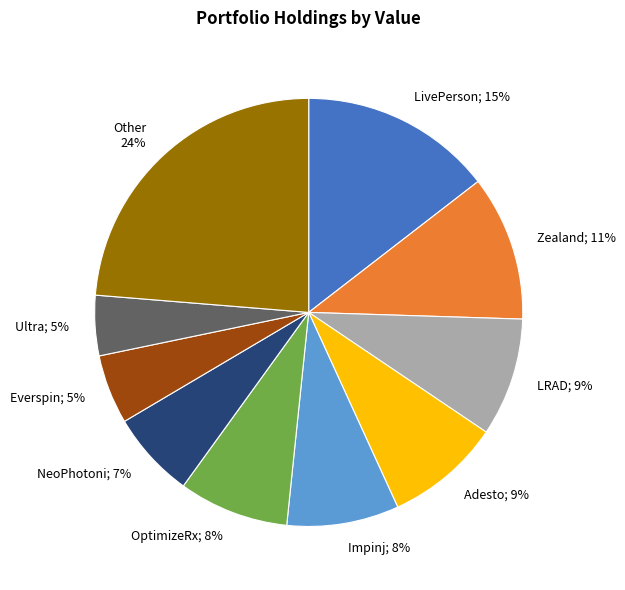

Count the number of slices in the pie.

10